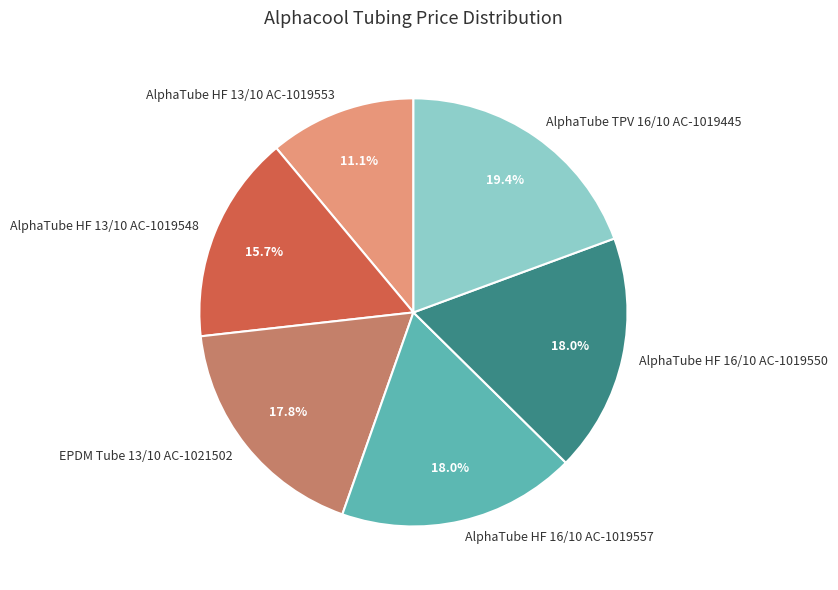

Which category has the smallest portion of the pie?

AlphaTube HF 13/10 AC-1019553